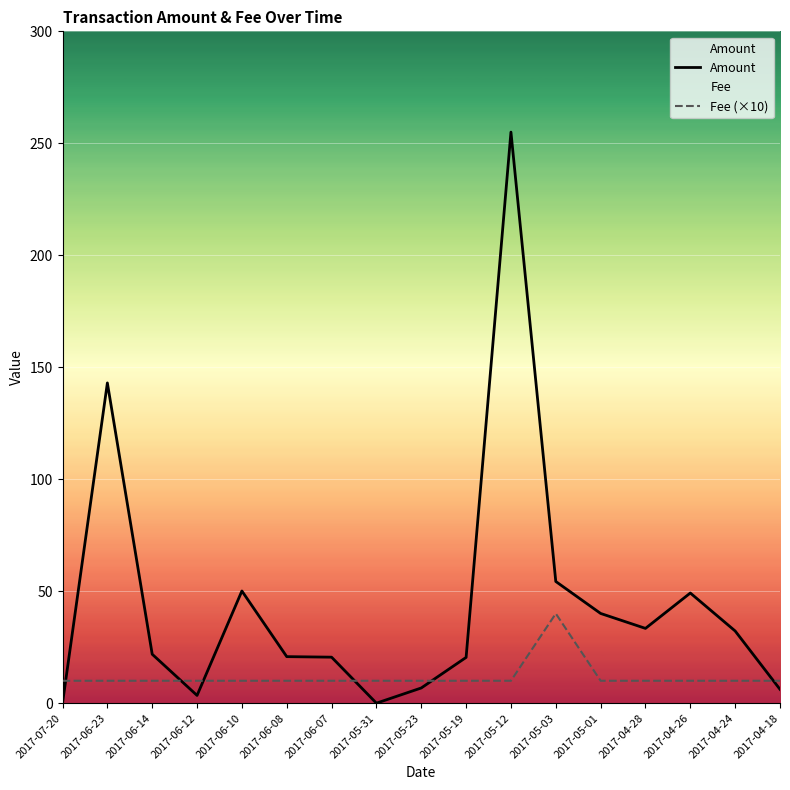

How many categories are shown in the chart?

17